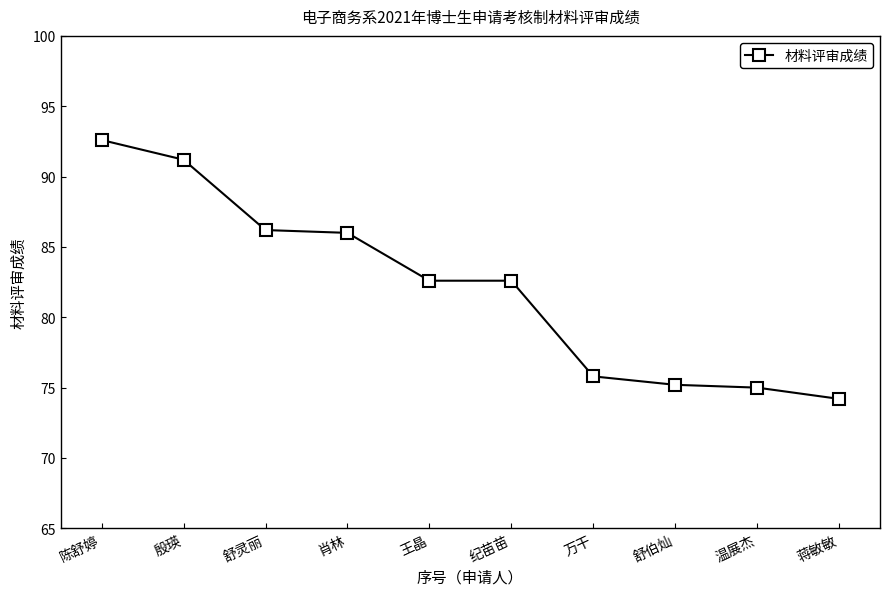

True or false: the data shows 130.9 at 蒋敏敏.

False